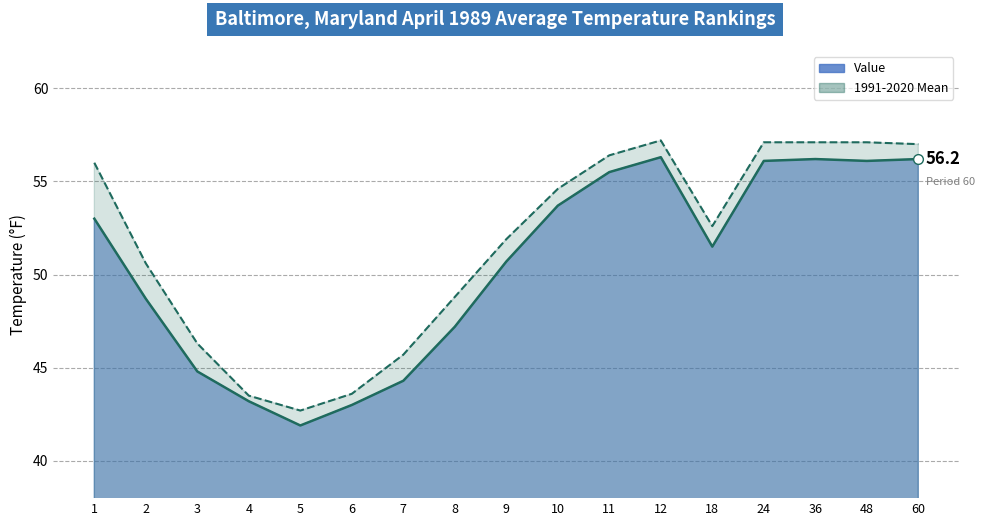

What is the value of the 1991-2020 Mean point at the 17th from the left?

57.0